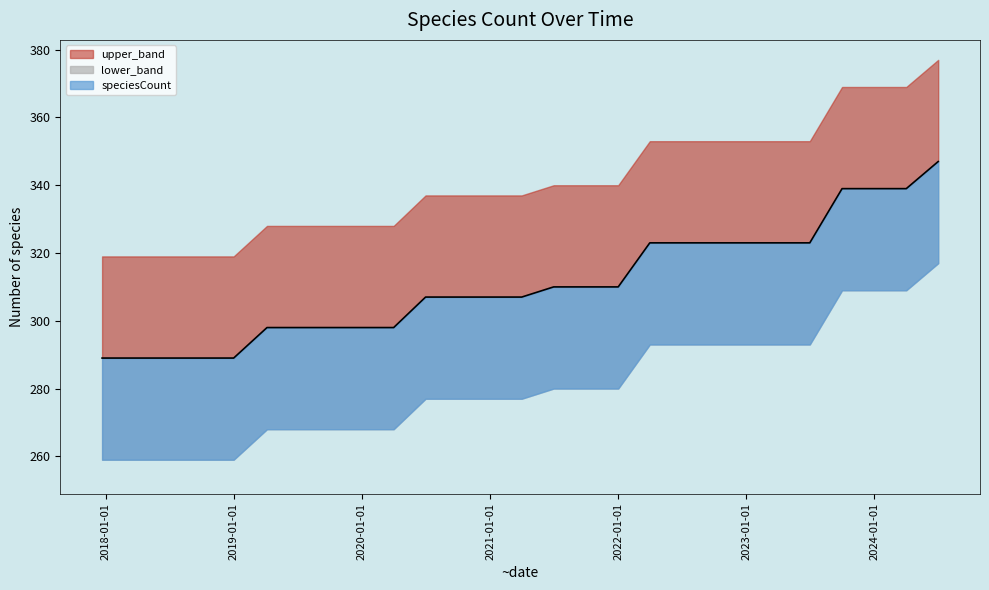

At which category does the chart reach its peak across all series?

2024-07-01